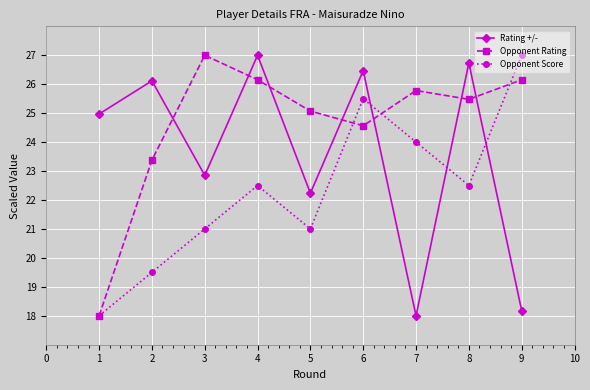

True or false: Rating +/- has a value of 36.9 at 1.

False